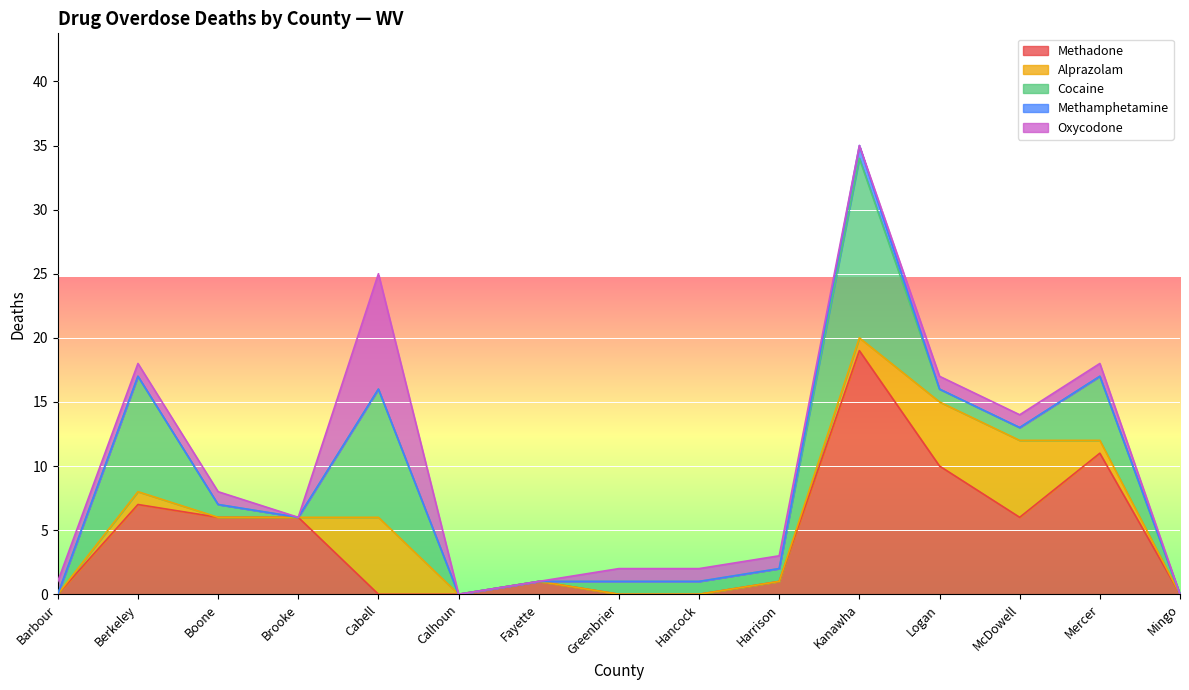

Which has a higher value, Logan or Mingo?

Logan